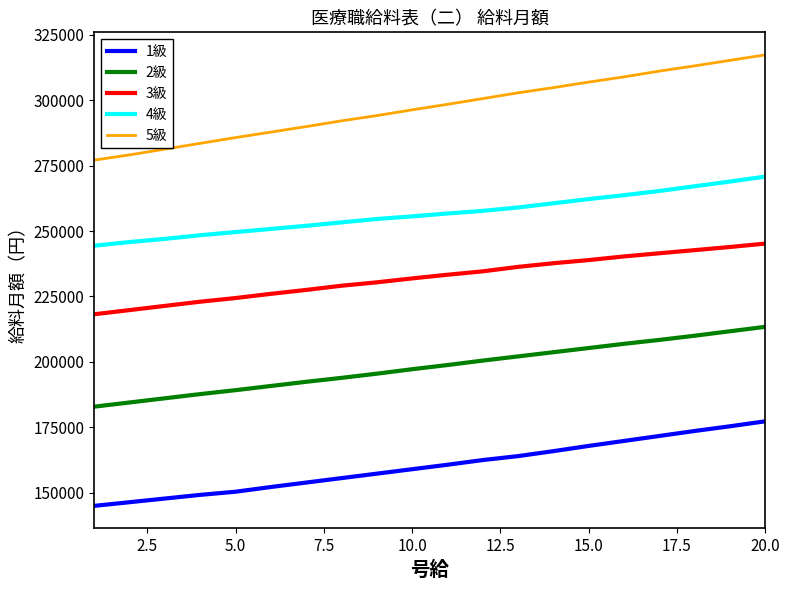

At how many categories does at least one series exceed 170370?

20